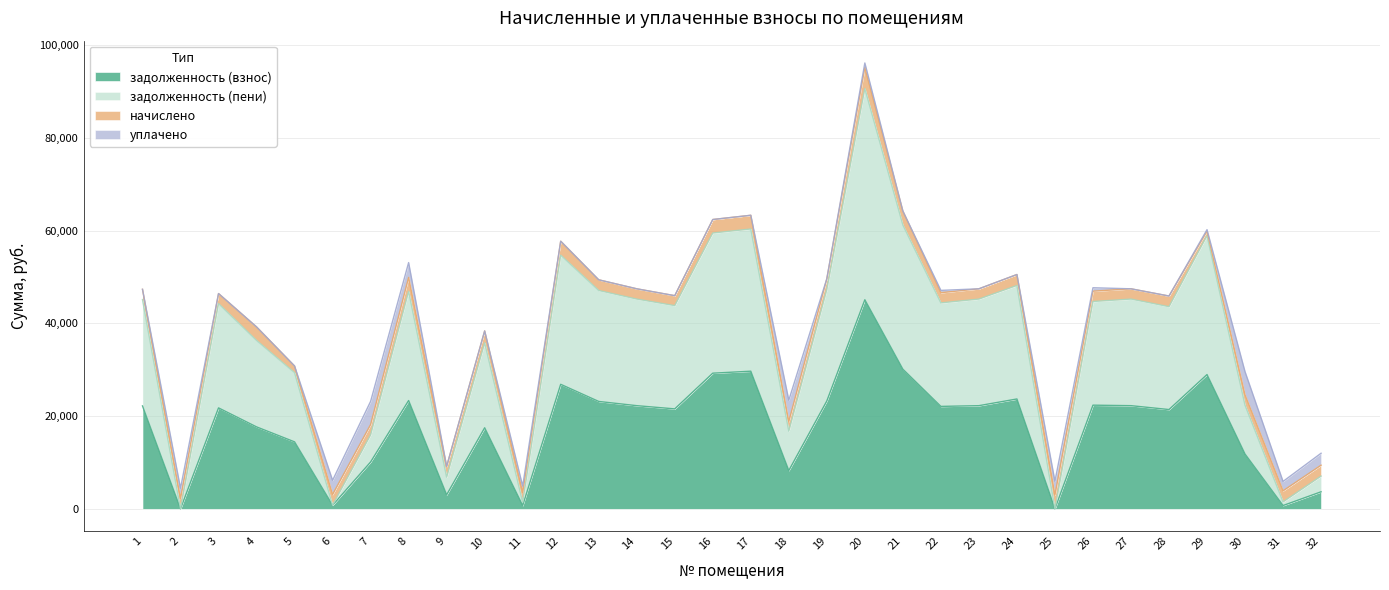

The value of задолженность (взнос) at 26 is 22356.2. True or false?

True